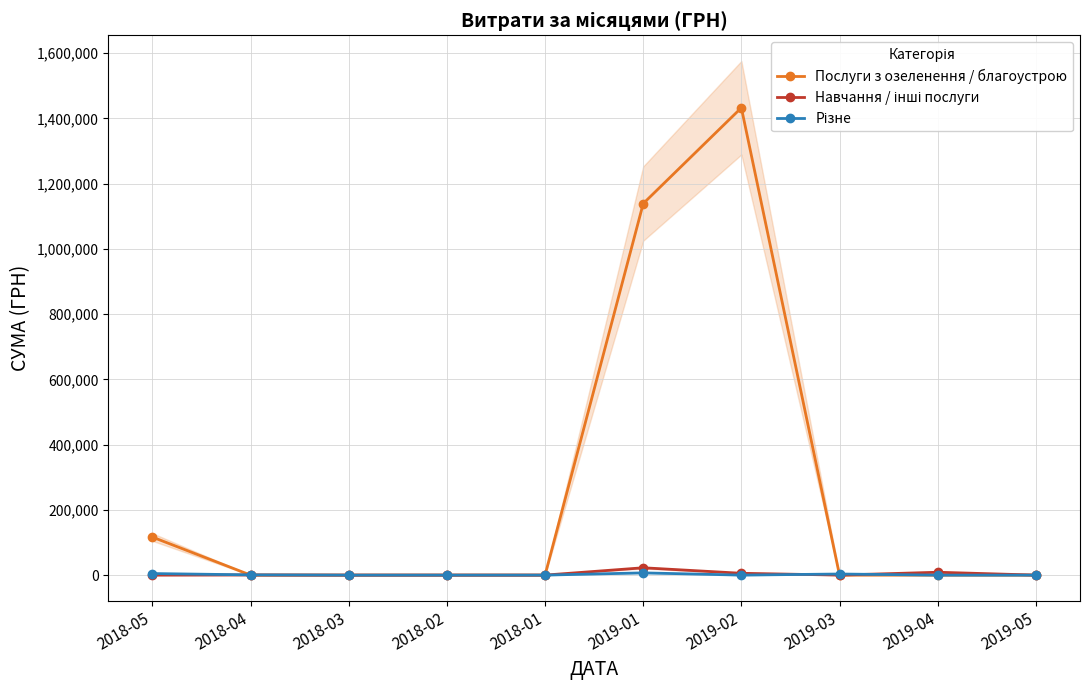

Reading left to right, extract all data points from this chart.

Послуги з озеленення / благоустрою: 2018-05=116515.3	2018-04=0.0	2018-03=0.0	2018-02=0.0	2018-01=0.0	2019-01=1139124.9	2019-02=1432851.0	2019-03=0.0	2019-04=0.0	2019-05=0.0
Навчання / інші послуги: 2018-05=0.0	2018-04=447.2	2018-03=0.0	2018-02=0.0	2018-01=0.0	2019-01=22489.2	2019-02=5608.7	2019-03=0.0	2019-04=8793.8	2019-05=0.0
Різне: 2018-05=4758.0	2018-04=740.0	2018-03=0.0	2018-02=0.0	2018-01=0.0	2019-01=6863.2	2019-02=0.0	2019-03=3357.0	2019-04=0.0	2019-05=0.0